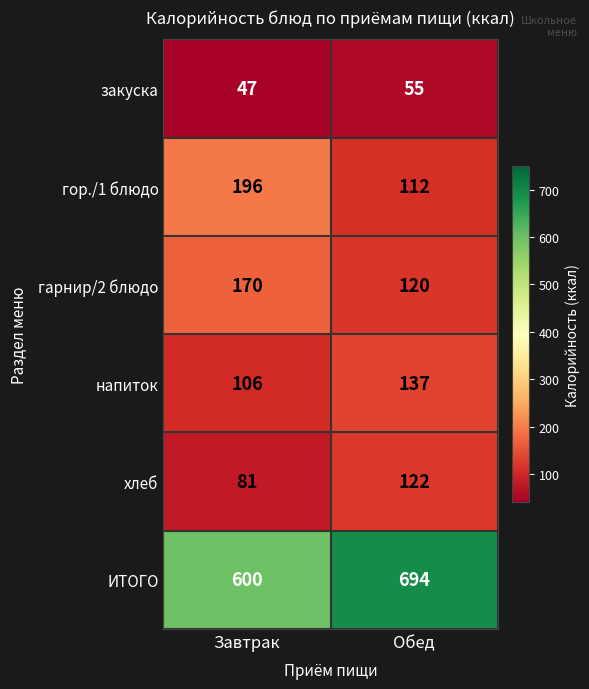

The value of напиток at Обед is 95. True or false?

False